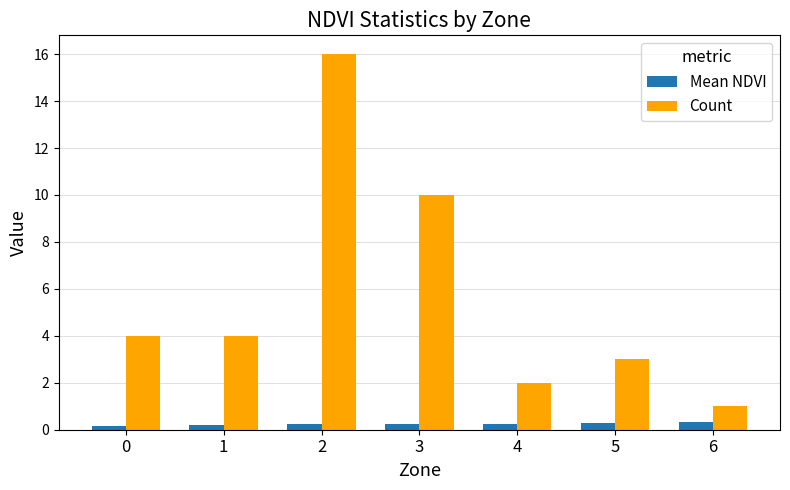

What is the minimum value for Count?

1.0